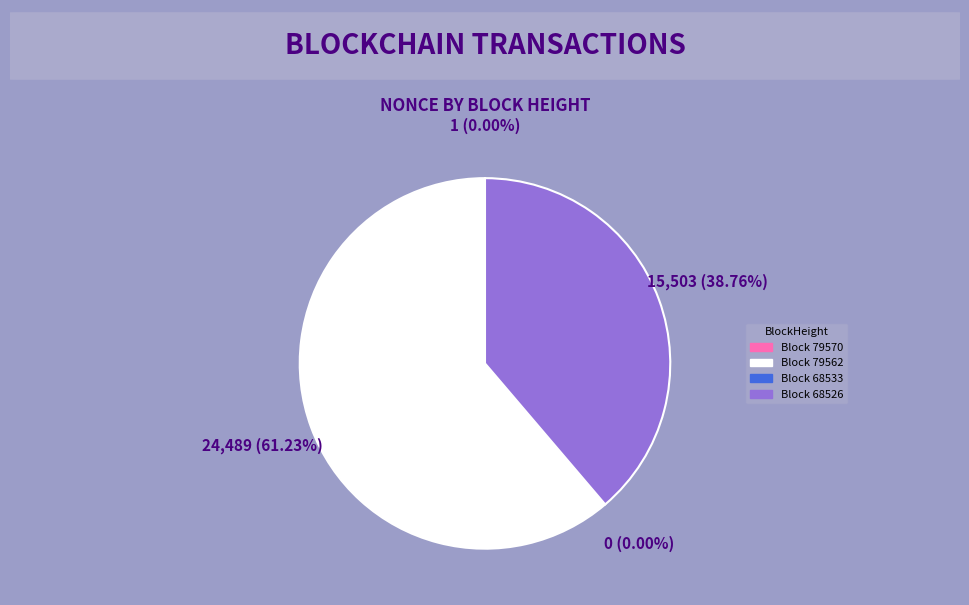

To the nearest percent, what is the average slice percentage?

25%